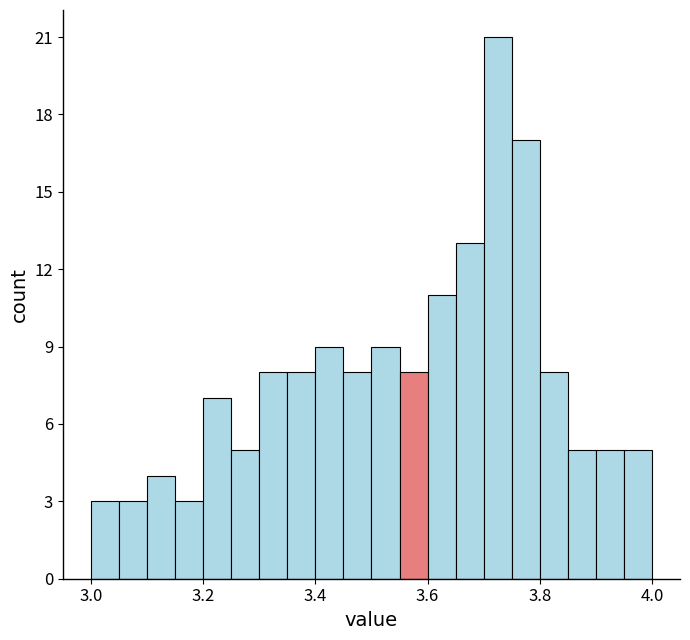

Read against the x-axis, roughly where is the centre of the tallest bar?

3.72